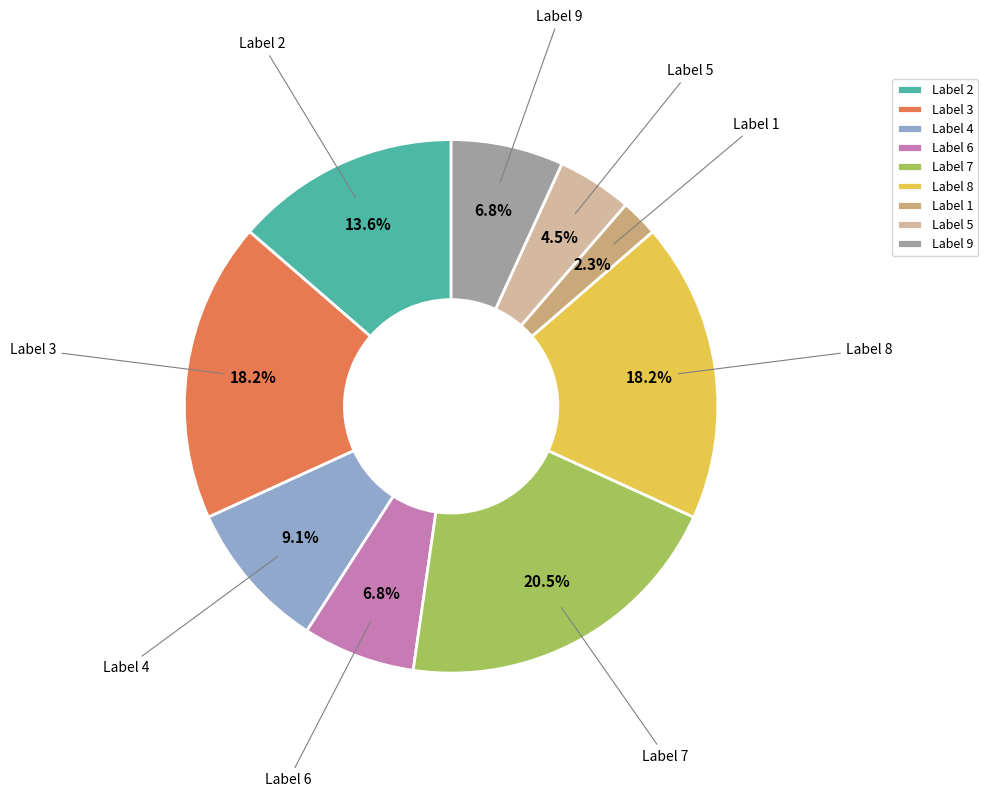

Which has a higher value, Label 2 or Label 8?

Label 8